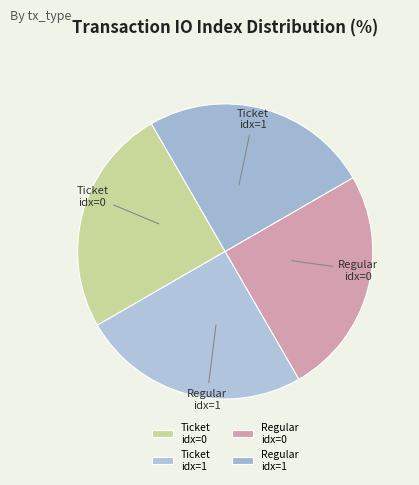

To the nearest percent, what is the average slice percentage?

25%